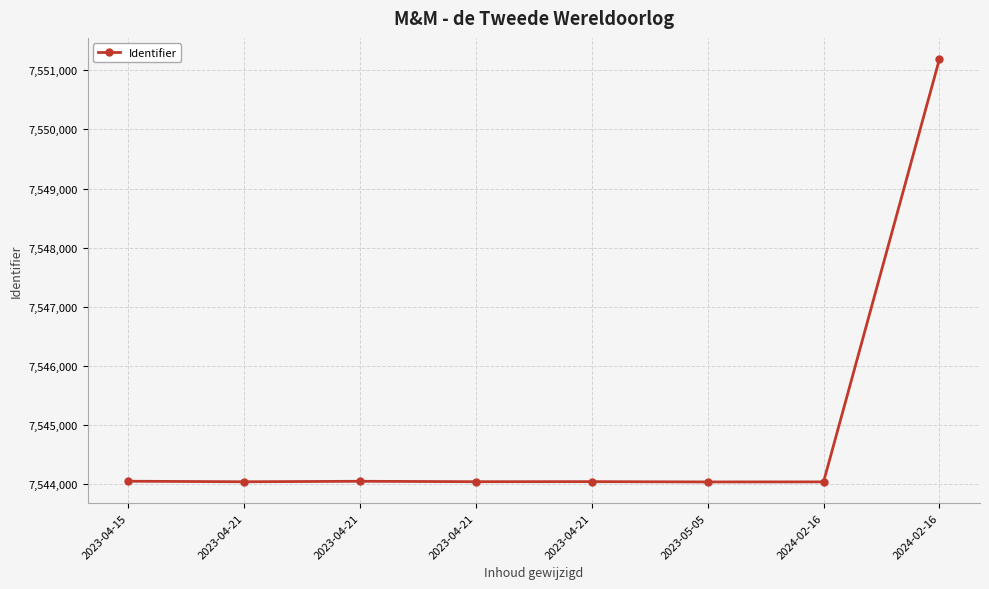

What is the difference between the maximum and minimum values?

7147